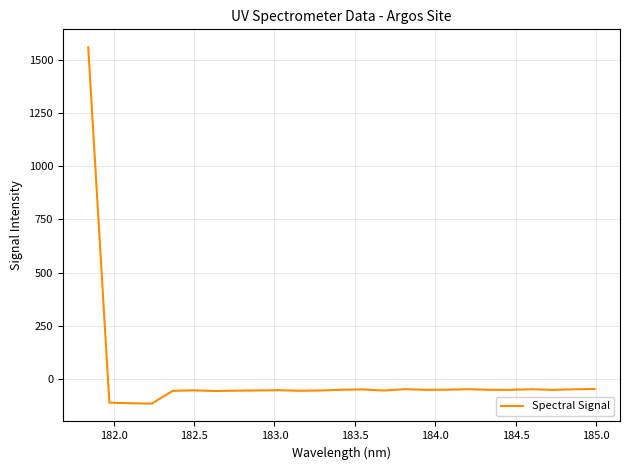

How many distinct data groups are displayed?

1